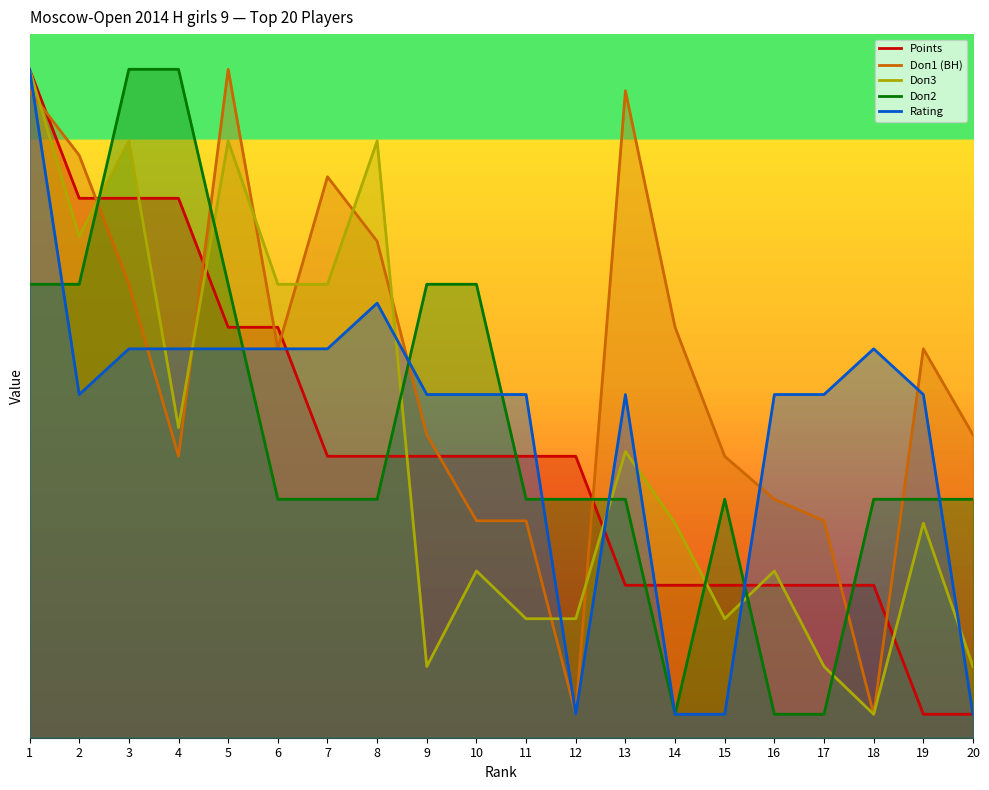

Which category has the lowest value in the Points series?

19